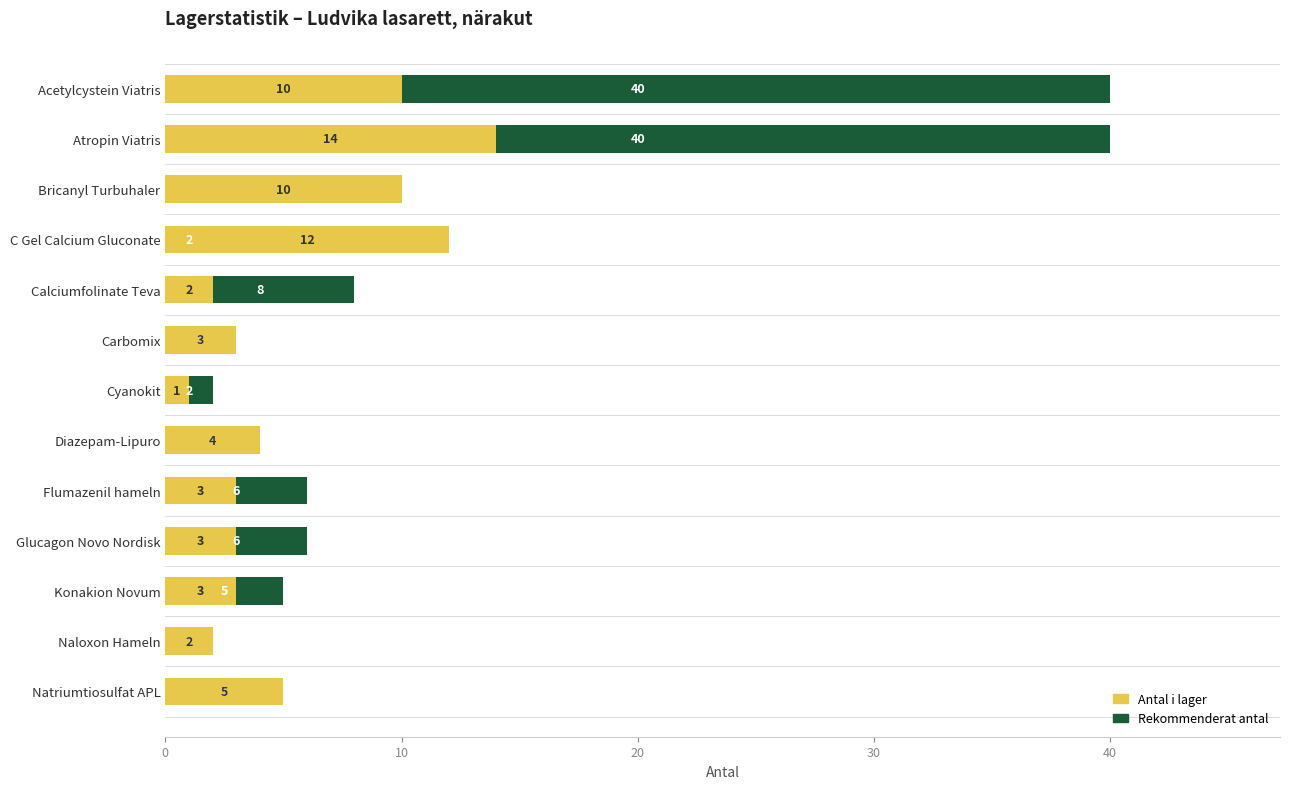

Is the value of Rekommenderat antal at Flumazenil hameln greater than the value of Antal i lager at Flumazenil hameln?

Yes